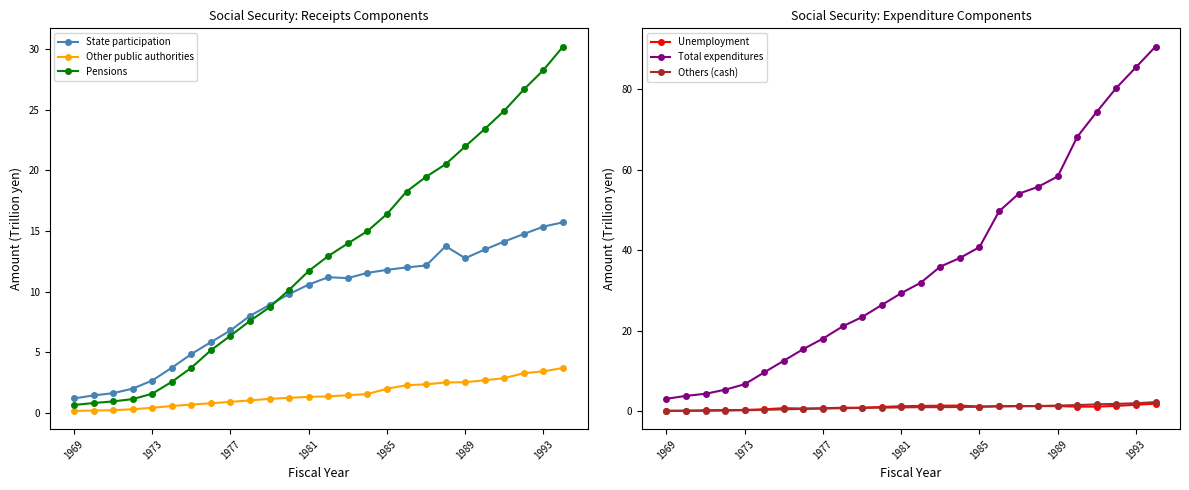

True or false: Pensions has more than 2 interior local peaks.

False